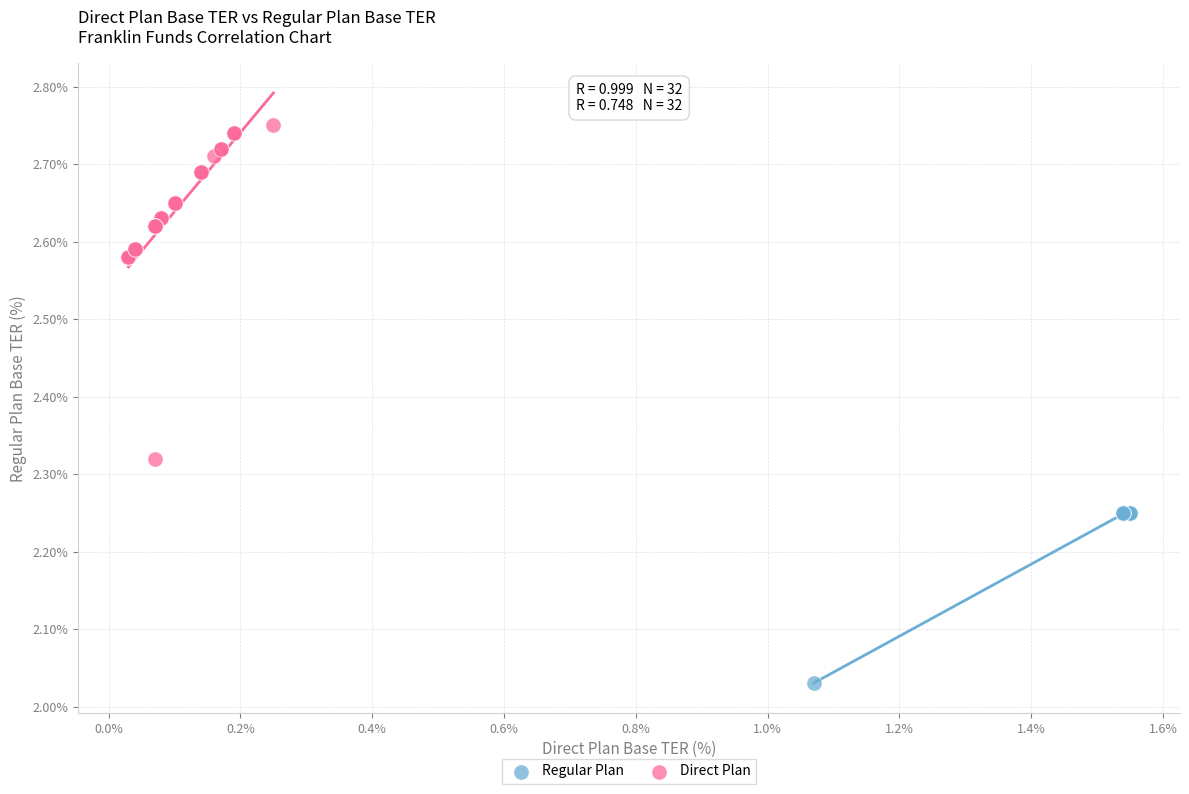

What are all the series names shown in the legend?

Regular Plan, Direct Plan